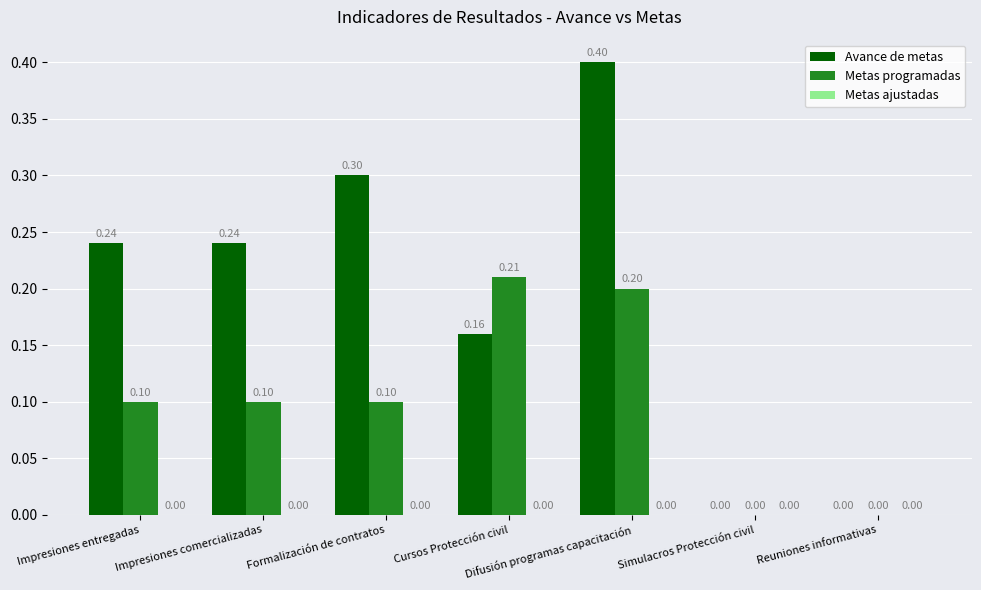

Which series has the largest total across all categories?

Avance de metas